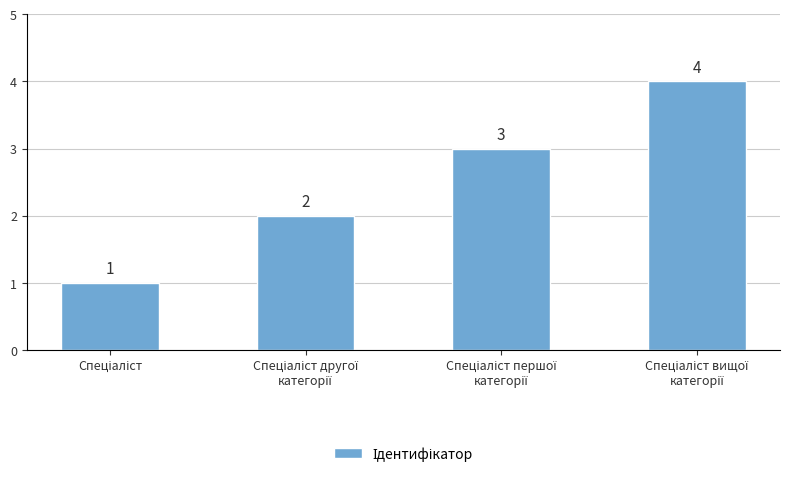

Reading left to right, transcribe all the data shown in this chart.

1	2	3	4